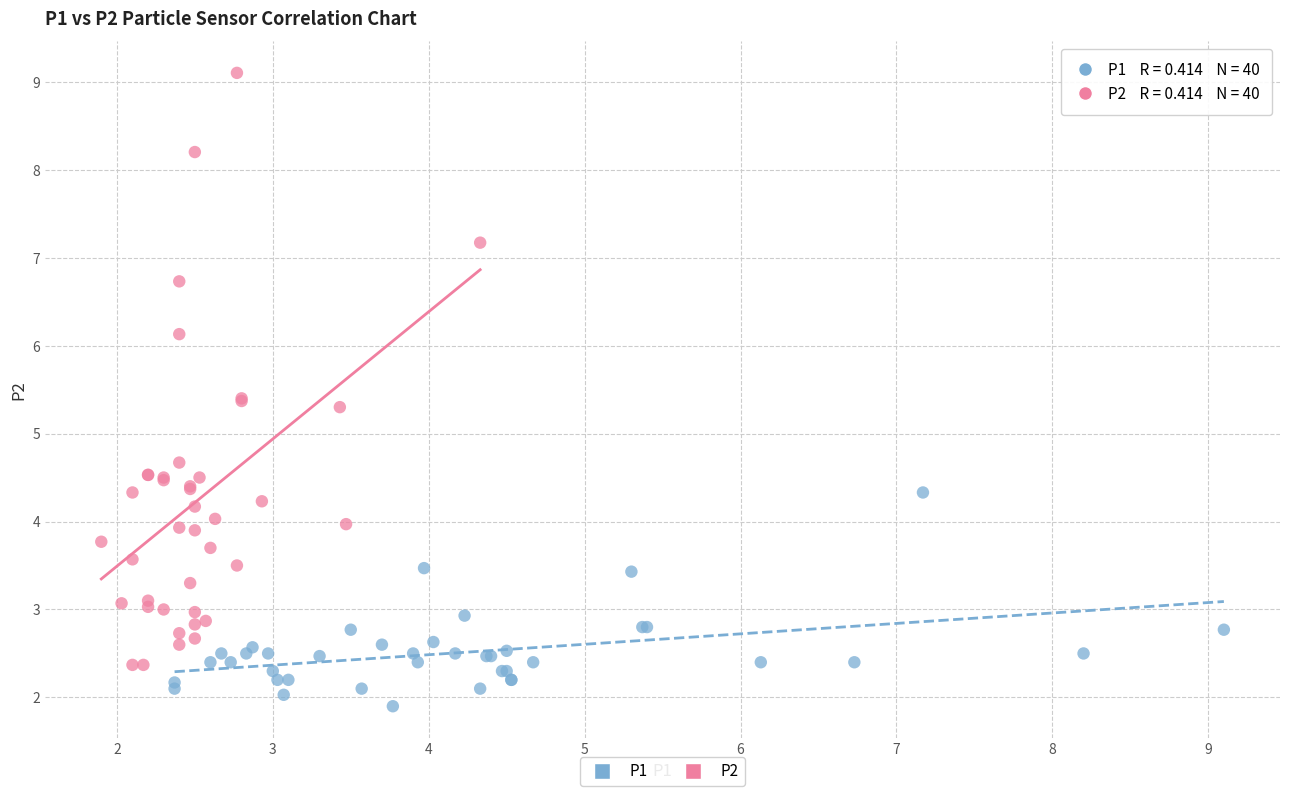

Which series contains the highest Y value?

P2